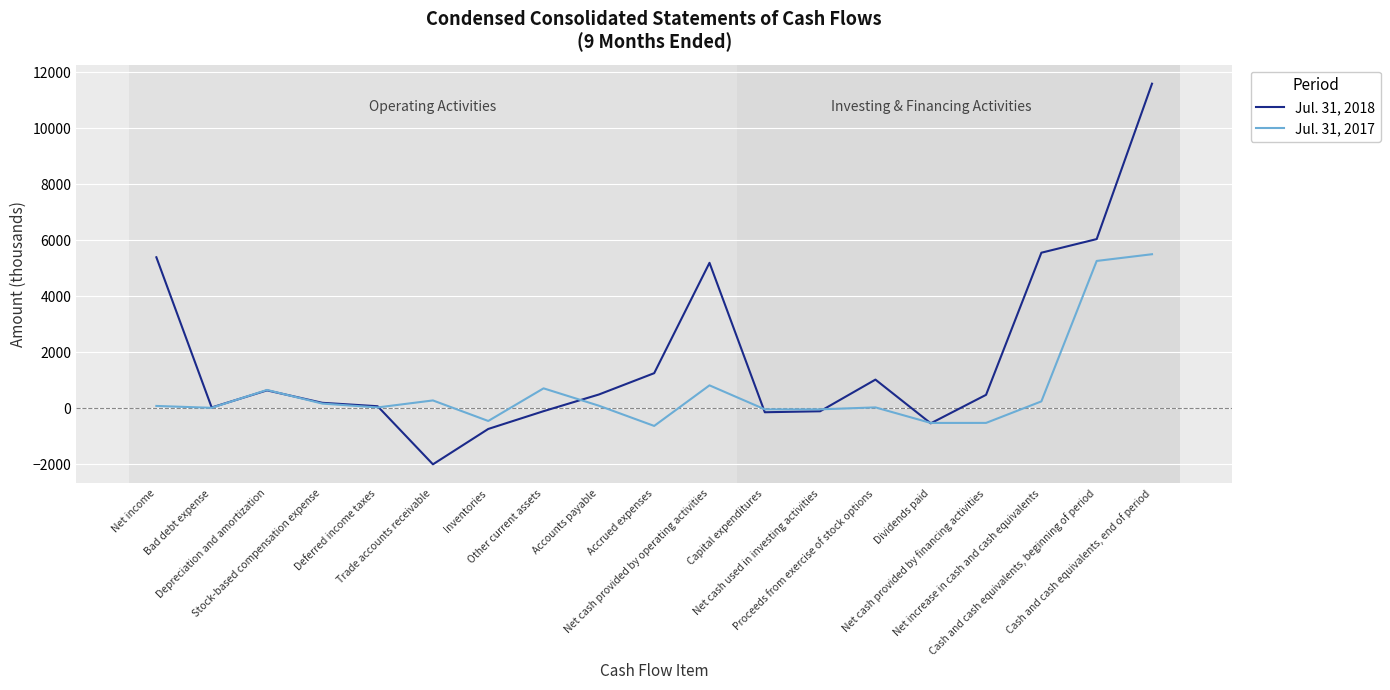

Which series has the largest range (max minus min)?

Jul. 31, 2018